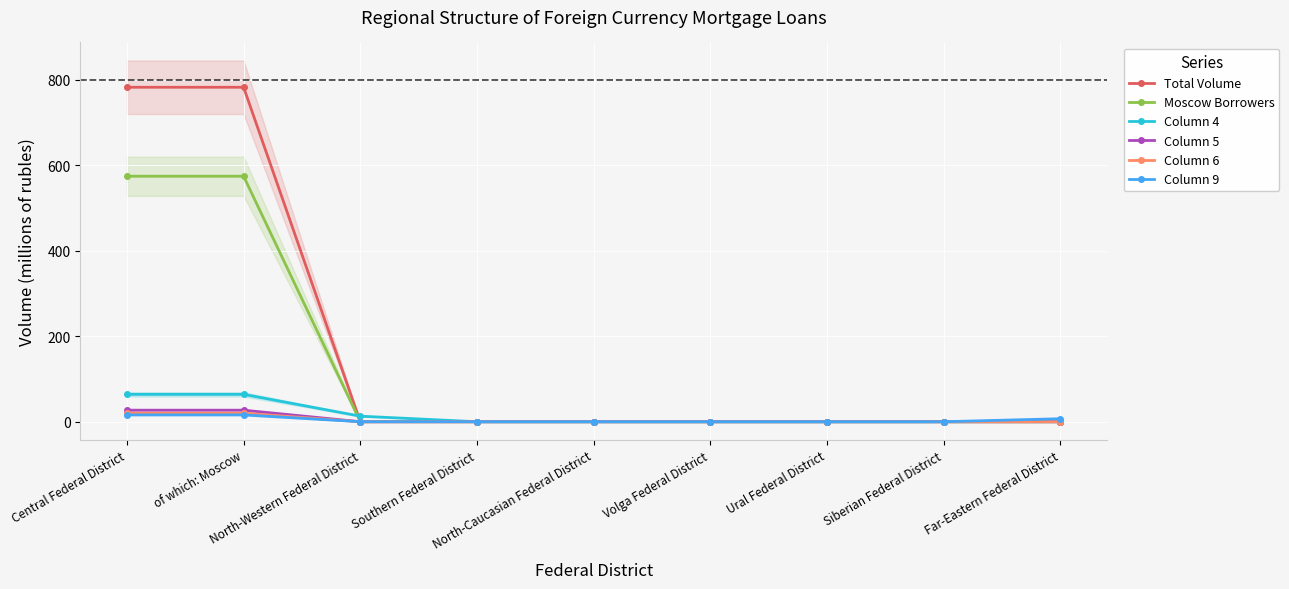

At Ural Federal District, list the series in order from smallest to largest.

Total Volume, Moscow Borrowers, Column 4, Column 5, Column 6, Column 9